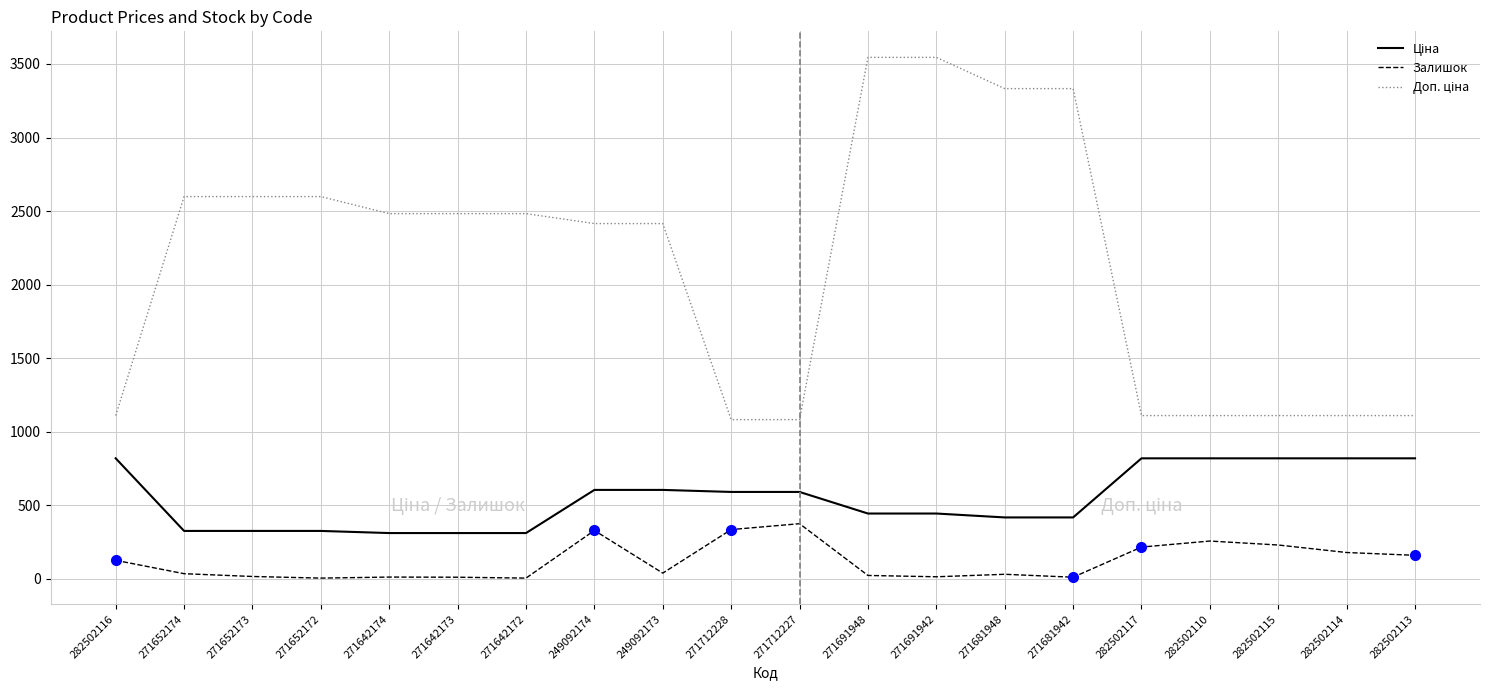

Does the chart have visible grid lines?

Yes